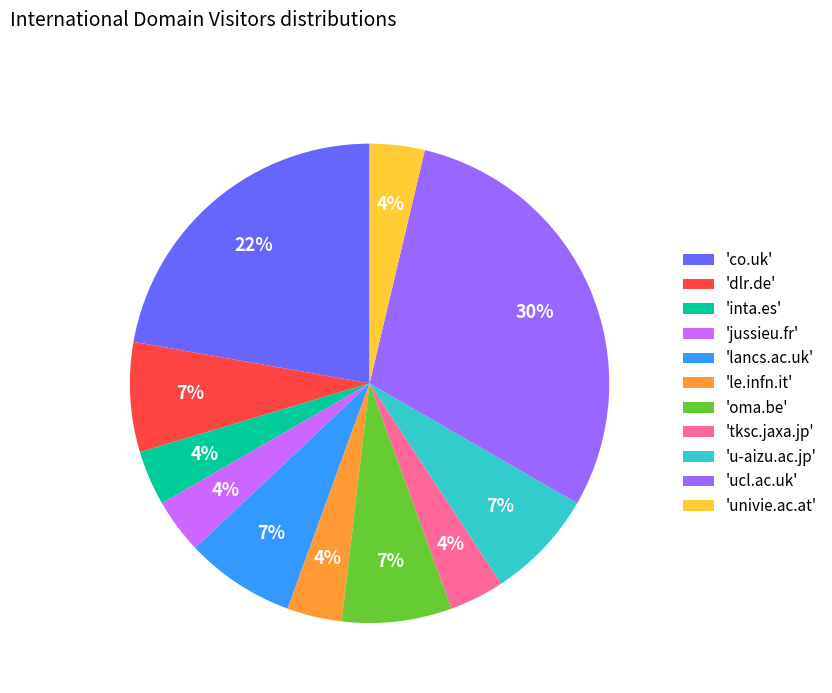

Do 'dlr.de' and 'inta.es' together represent more than half of the pie?

No